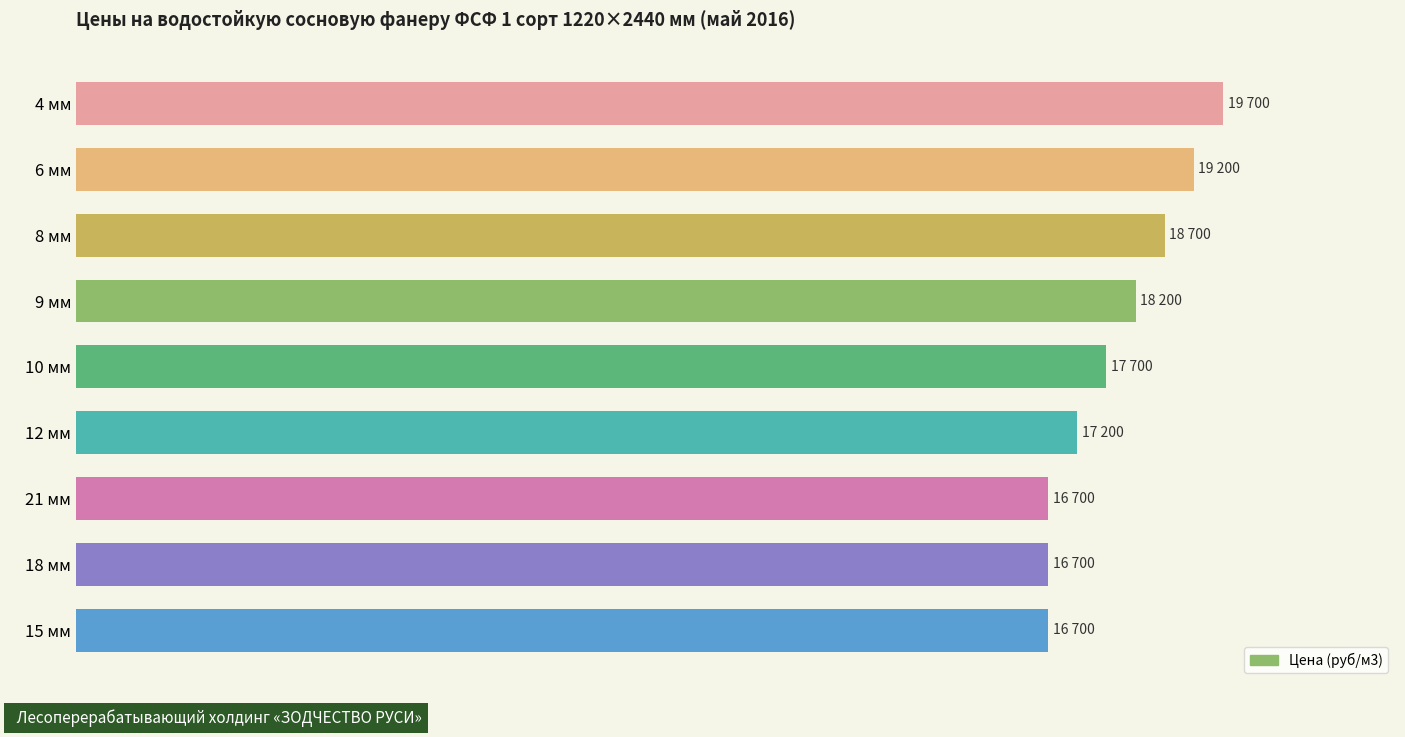

Are the bars grouped side by side (vs. stacked)?

No